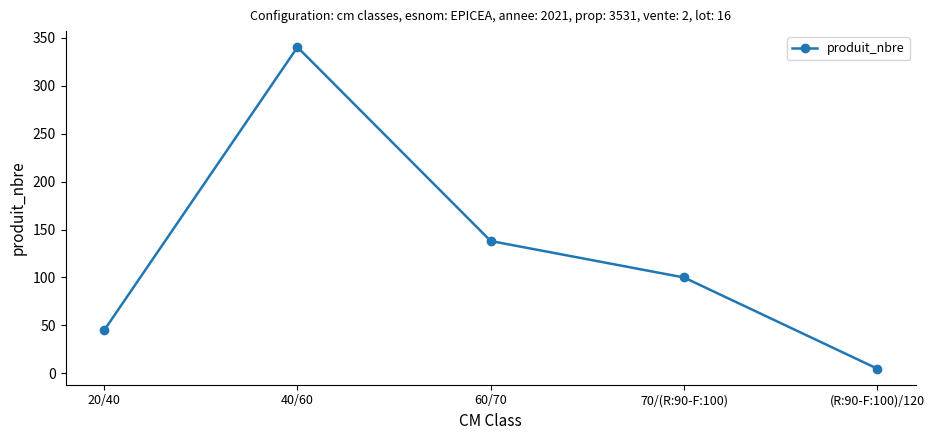

Which has a higher value, 40/60 or (R:90-F:100)/120?

40/60